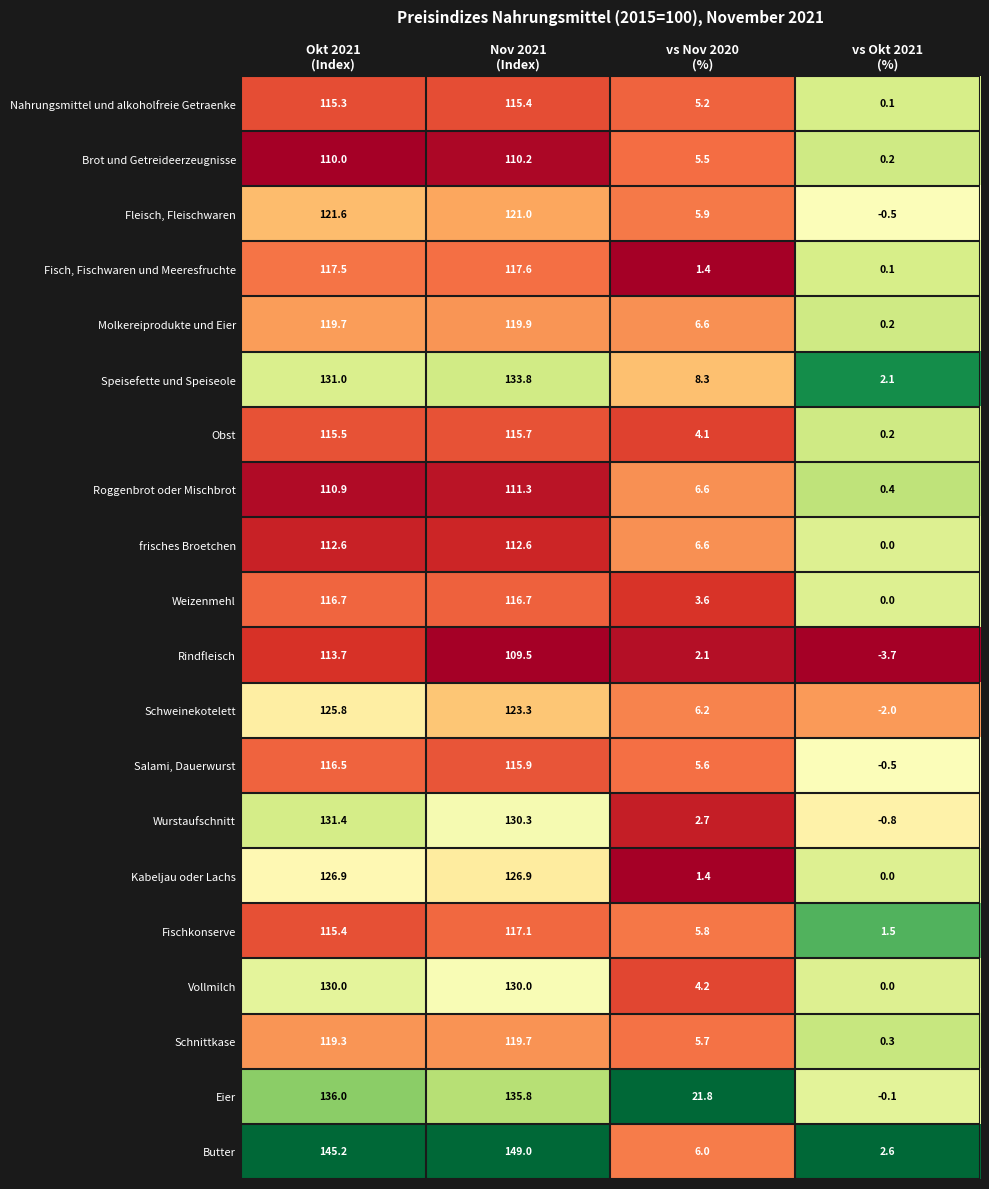

What is the difference between the highest and lowest values at Okt 2021
(Index)?

35.2